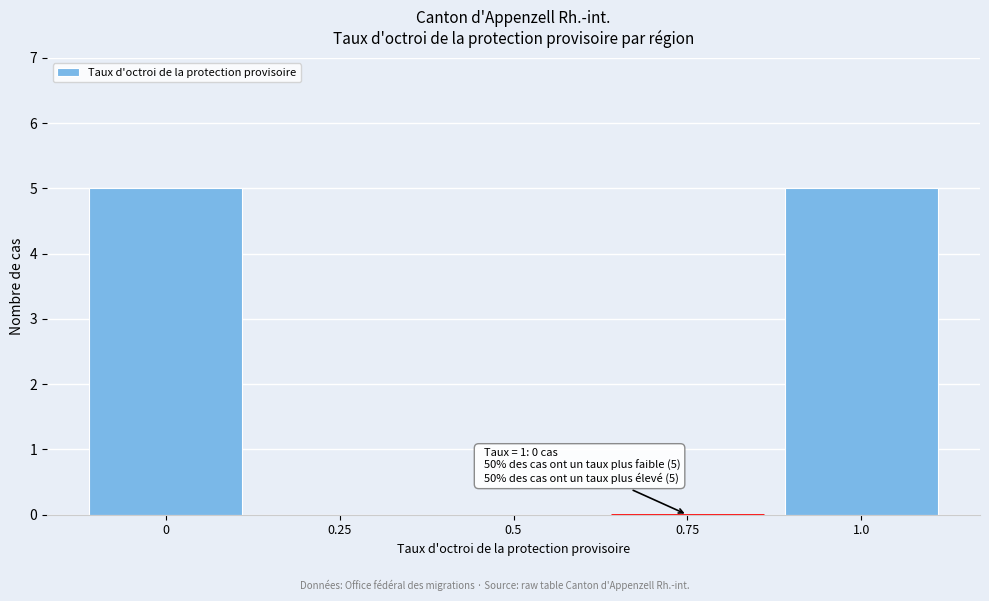

Reading left to right, extract all data points from this chart.

0=5	0.25=0	0.5=0	0.75=0	1.0=5